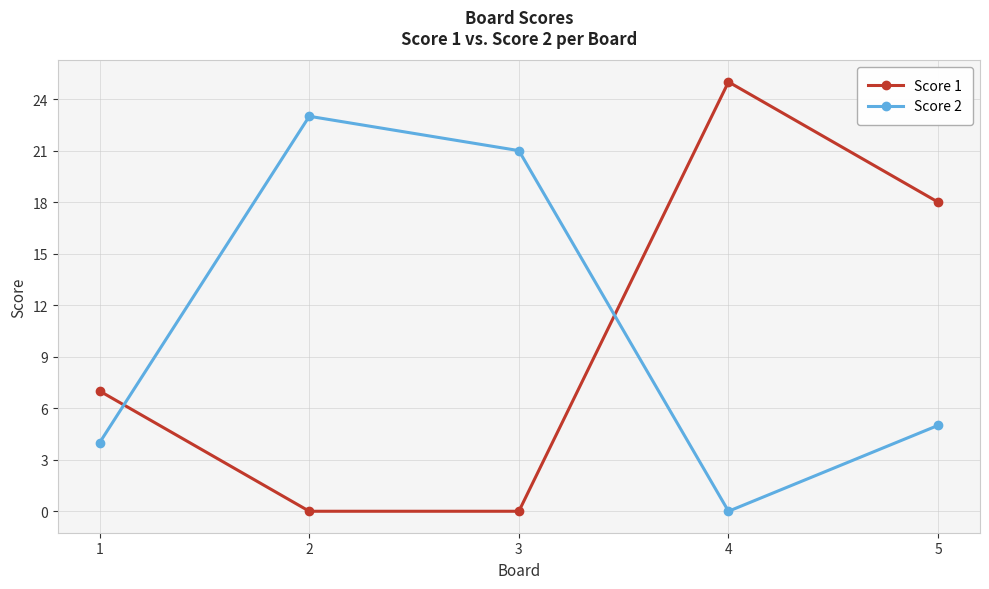

How many categories are shown in the chart?

5